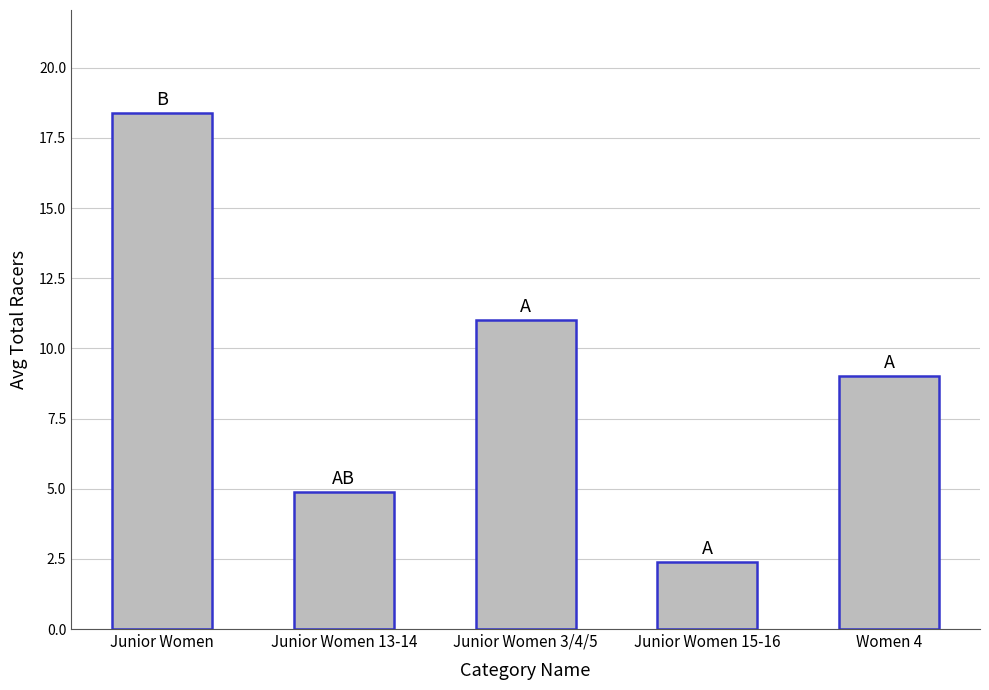

True or false: the data shows 18.4 at Junior Women.

True